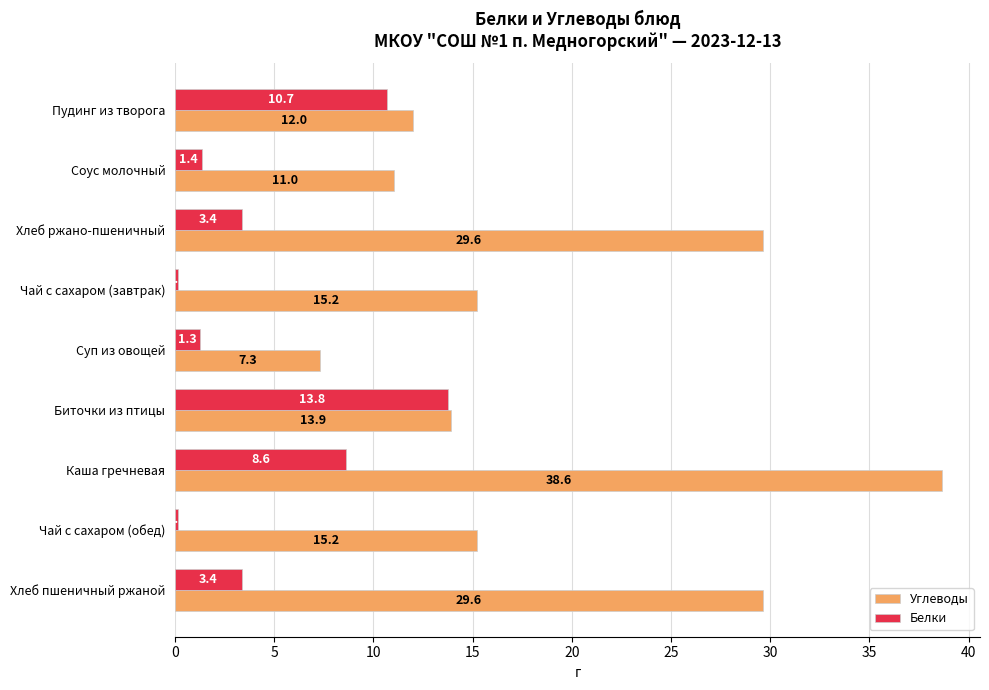

What is the greatest value displayed?

38.6